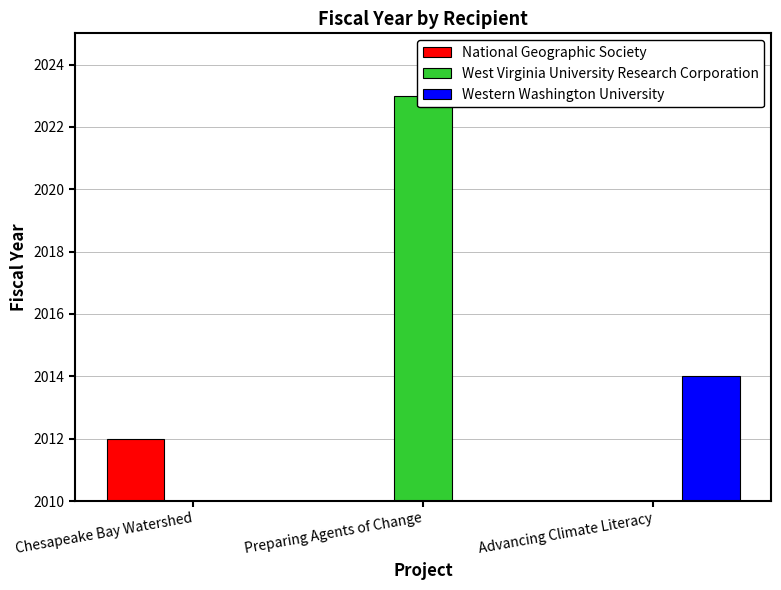

Is it true that Western Washington University equals 680 at Chesapeake Bay Watershed?

False